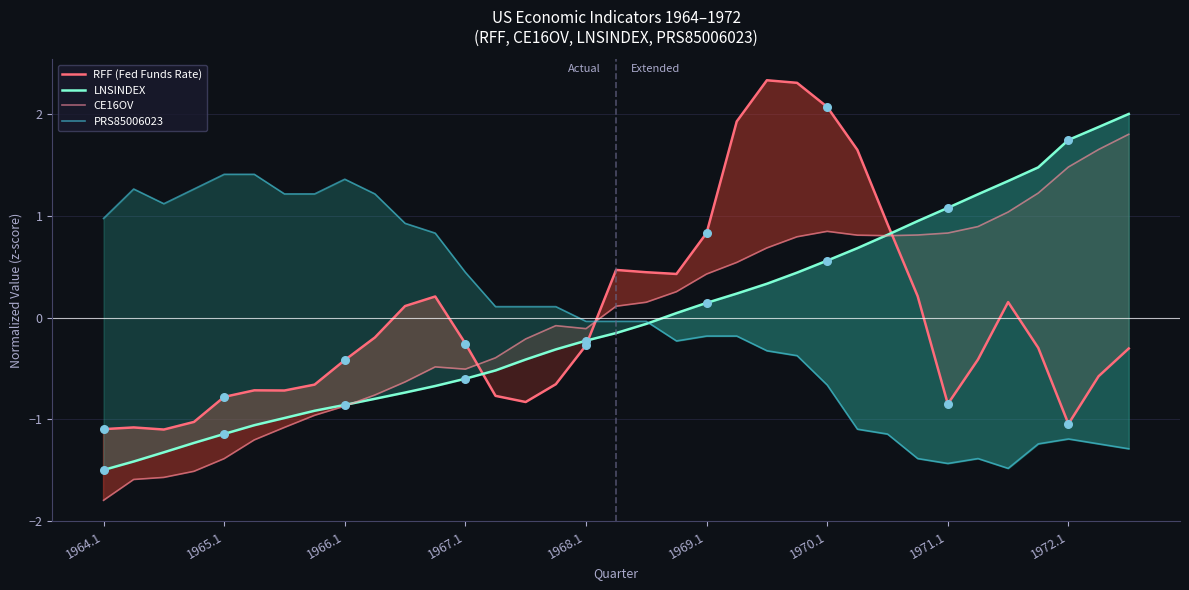

What is the maximum value for LNSINDEX?

2.0